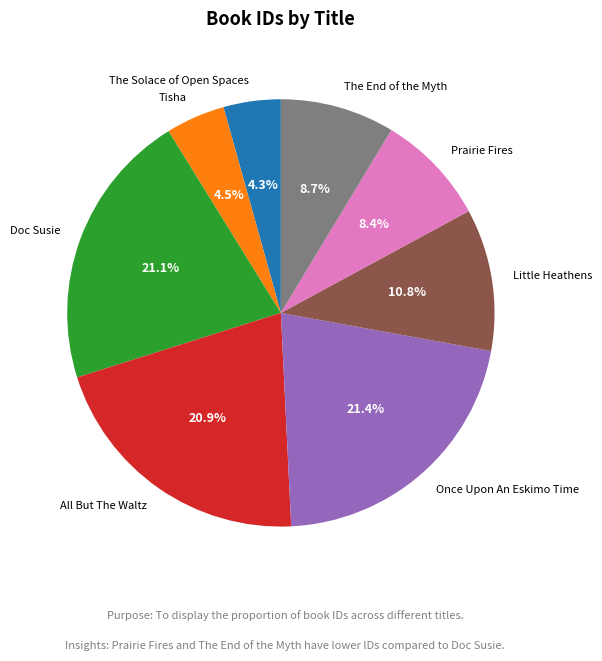

Does Tisha account for over 50% of the chart?

No